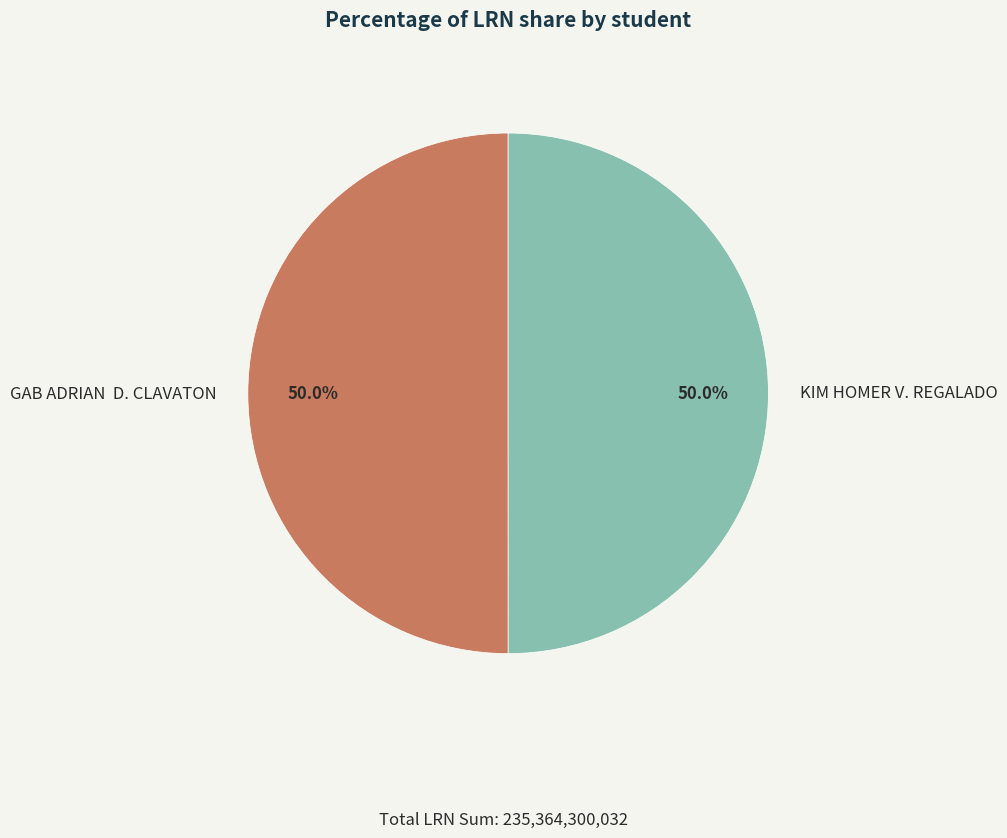

What percentage is NOT represented by KIM HOMER V. REGALADO?

50.0%